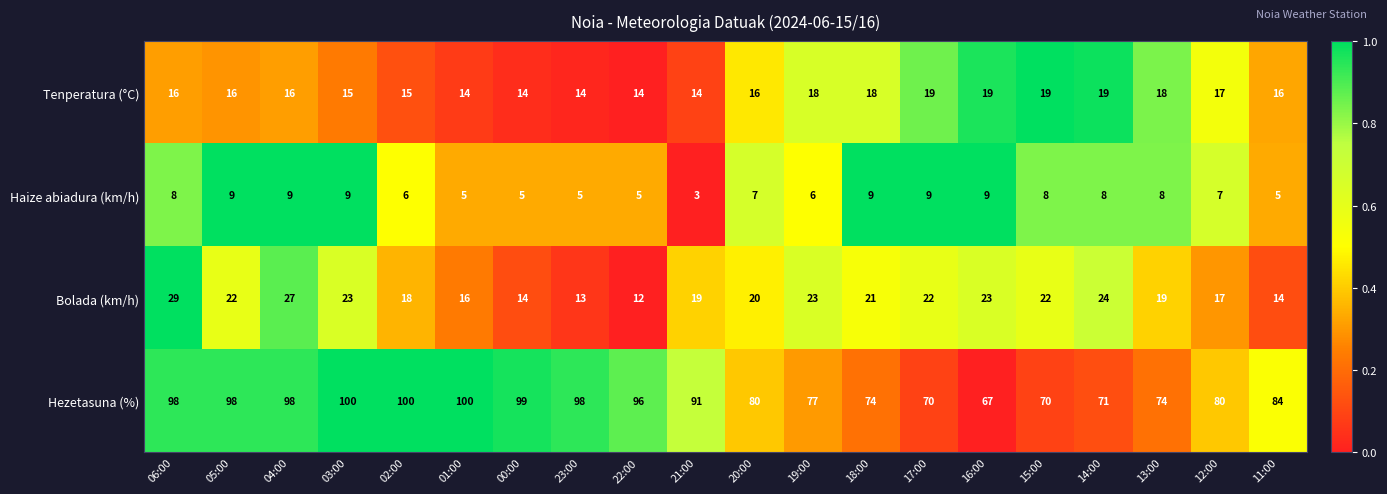

True or false: Haize abiadura (km/h) has a value of 5 at 11:00.

True